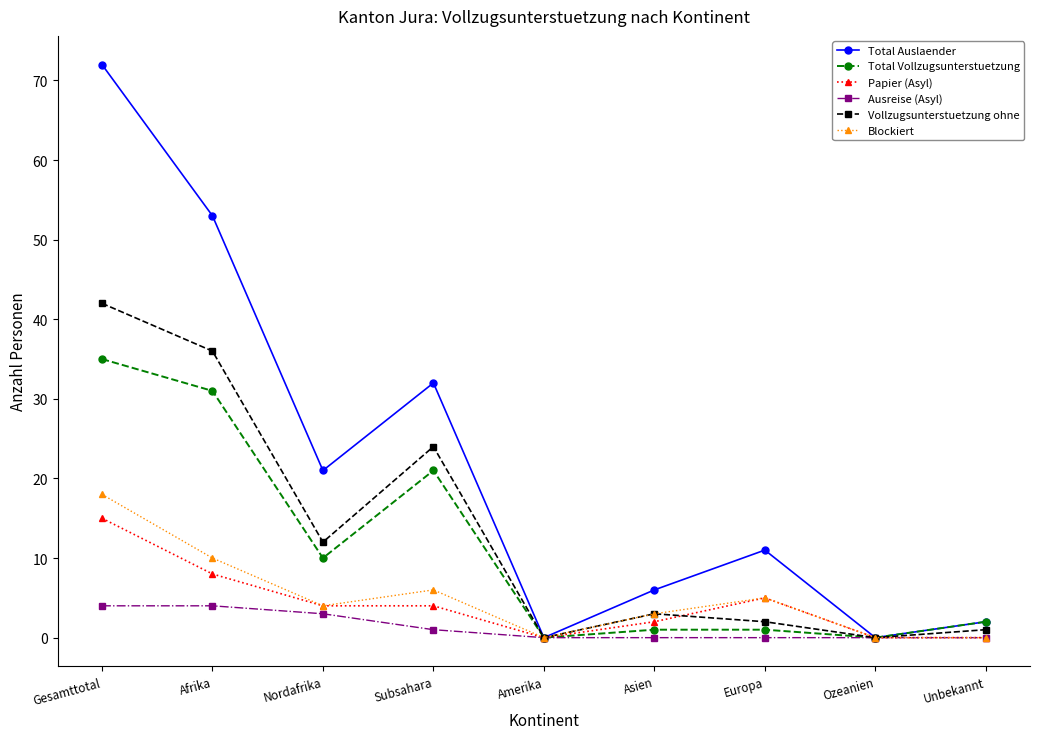

True or false: Total Vollzugsunterstuetzung has more than 2 interior local peaks.

False